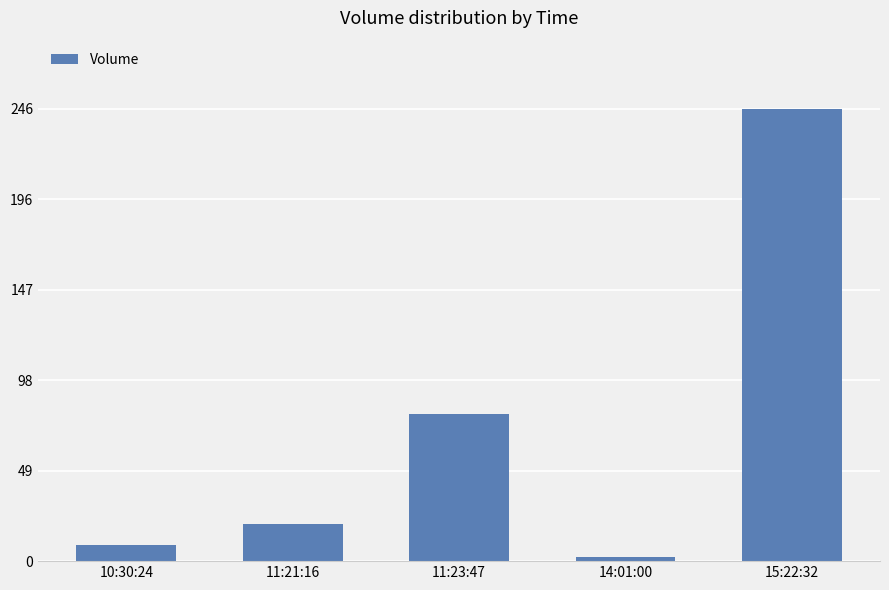

At which category does the chart reach its minimum across all series?

14:01:00